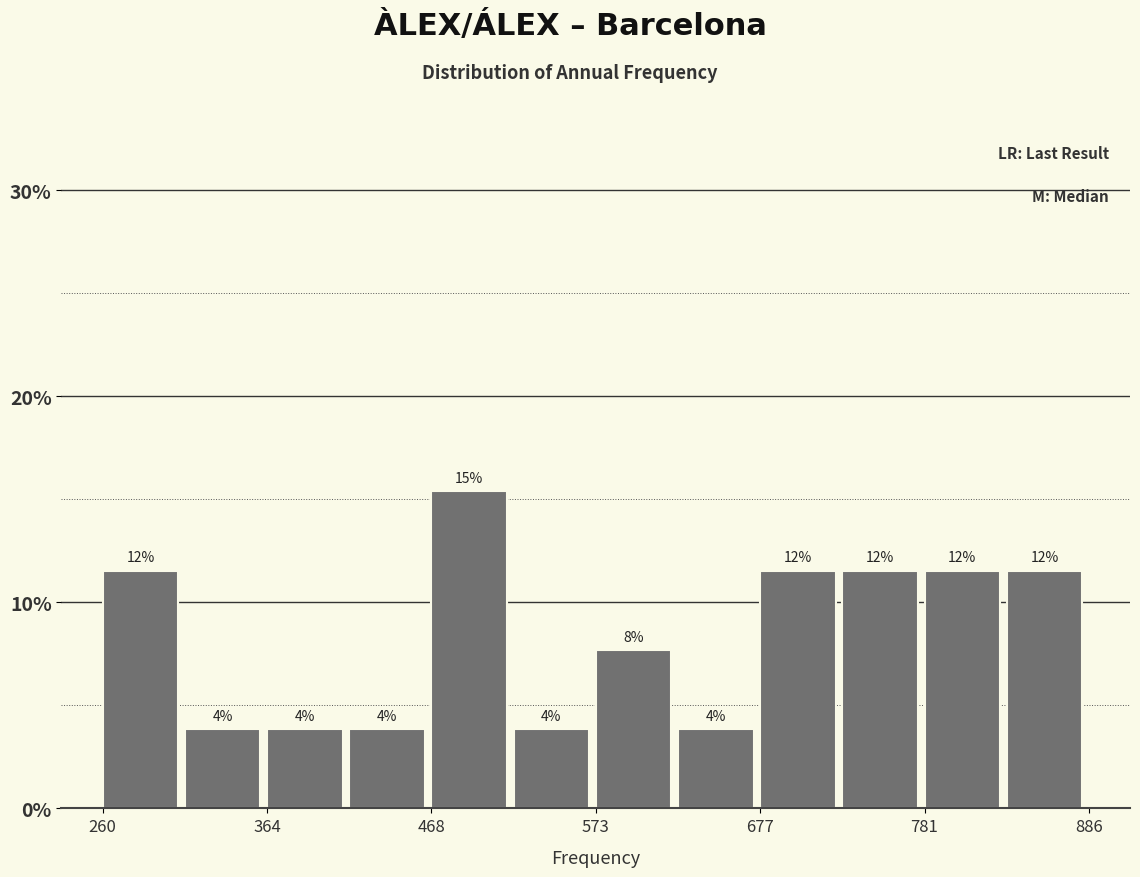

Read against the x-axis, roughly where is the centre of the tallest bar?

500